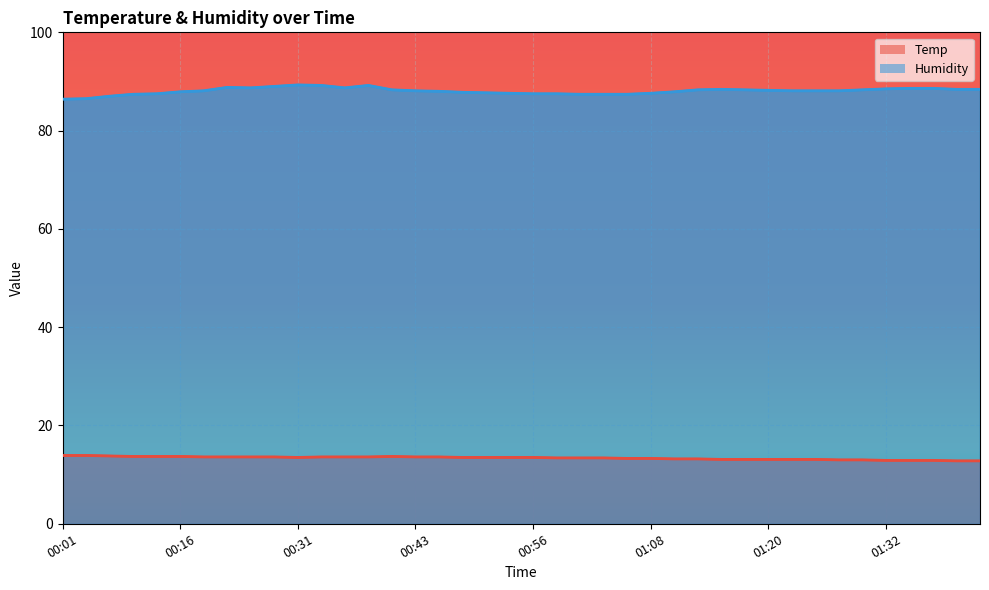

Which category has the lowest value across all series?

01:40